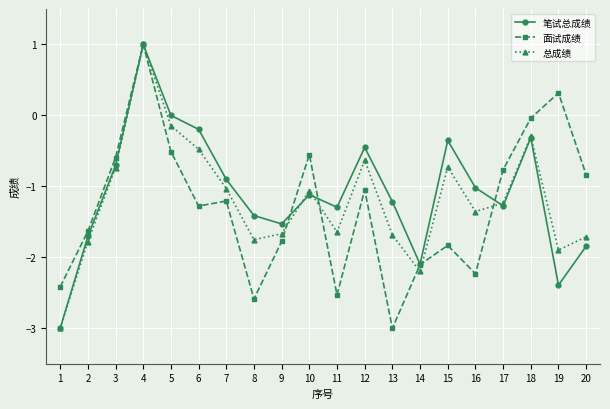

Count the number of data series in this chart.

3